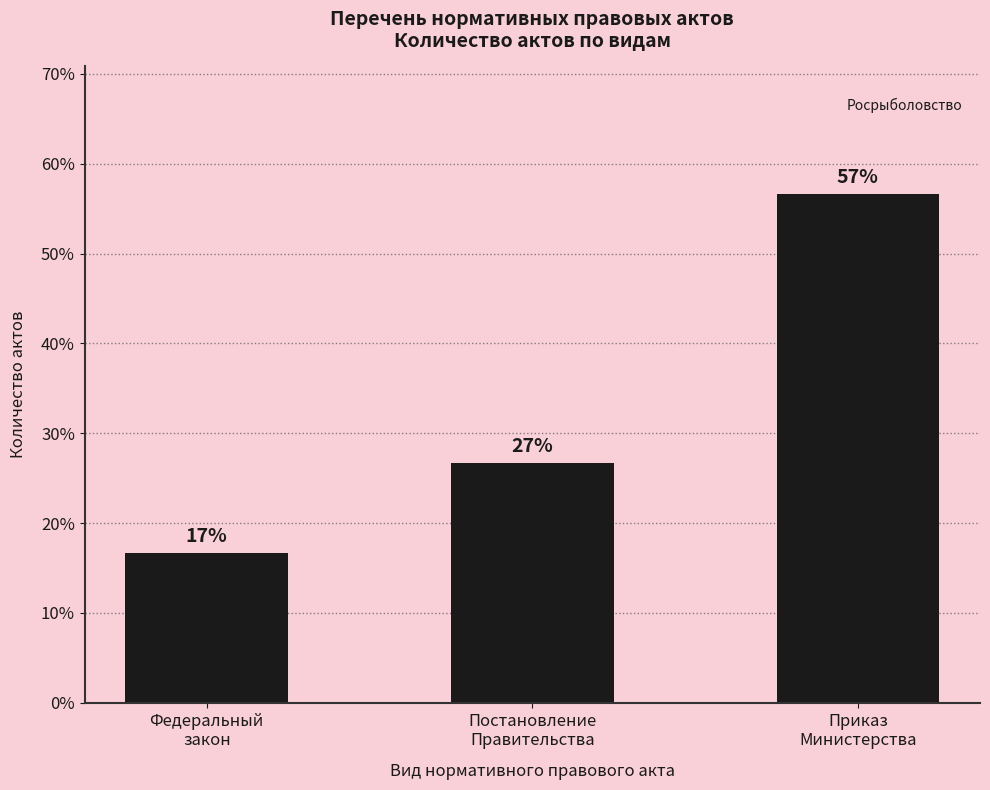

Does the chart contain stacked bars?

No